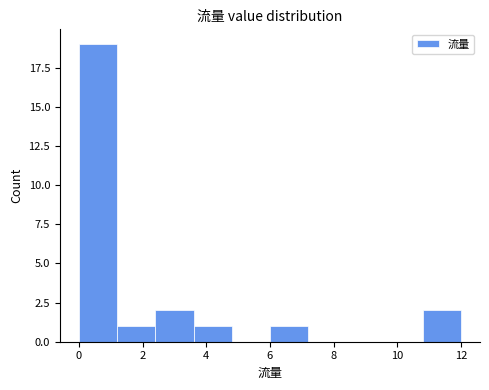

Over which range of the x-axis is the bar tallest?

0.0 to 1.2